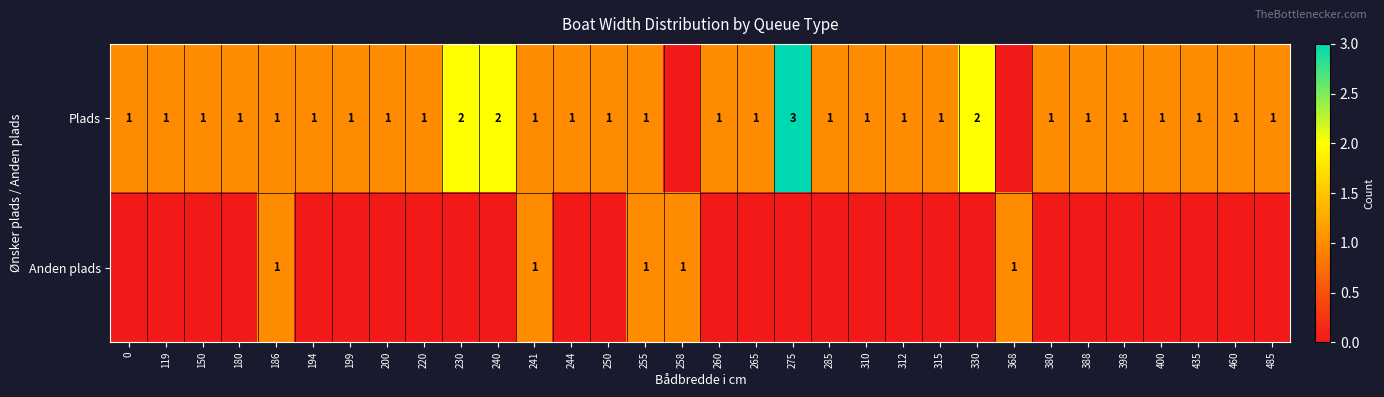

The value of Plads at 400 is 1. True or false?

True